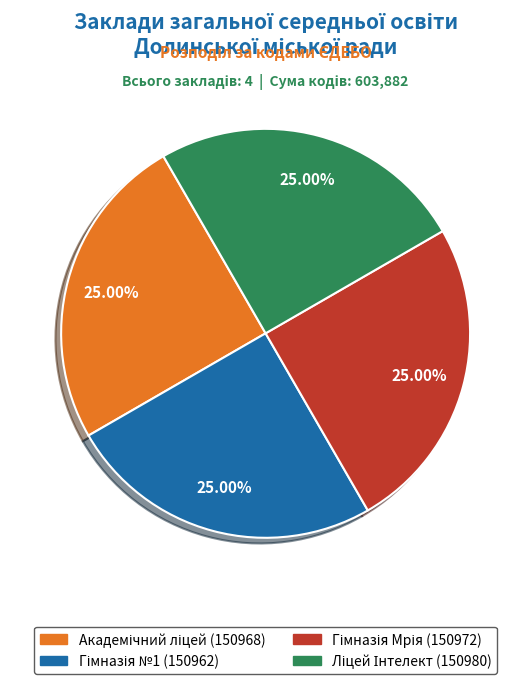

Is there any slice that represents more than half of the pie?

No